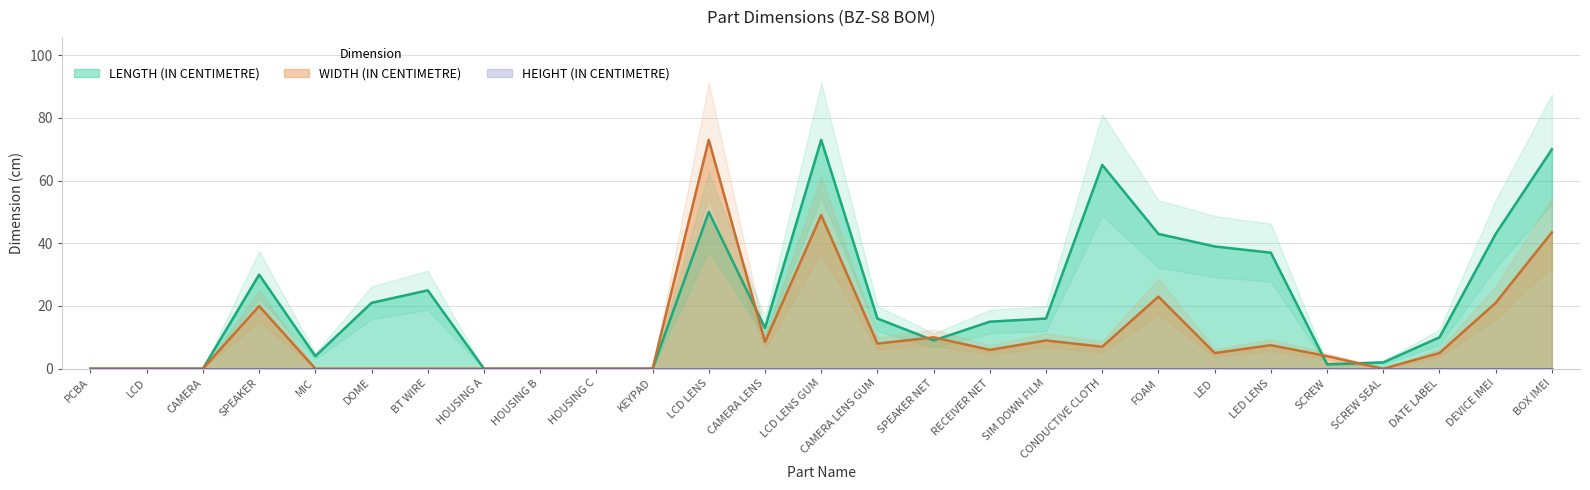

Where is the first local minimum for LENGTH (IN CENTIMETRE)?

MIC